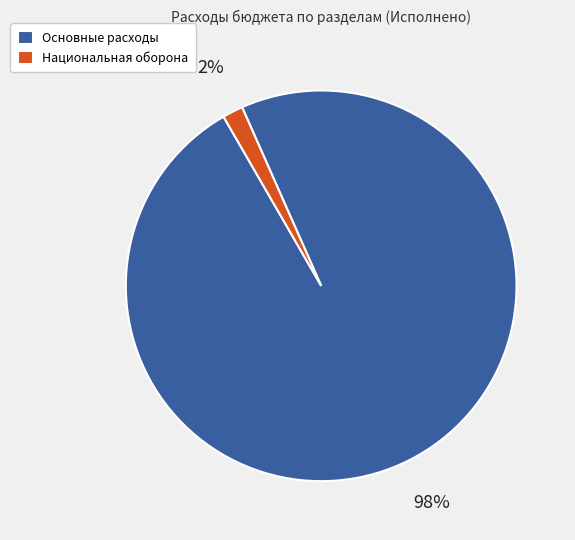

Combined, do Национальная оборона and Основные расходы account for over 50%?

Yes